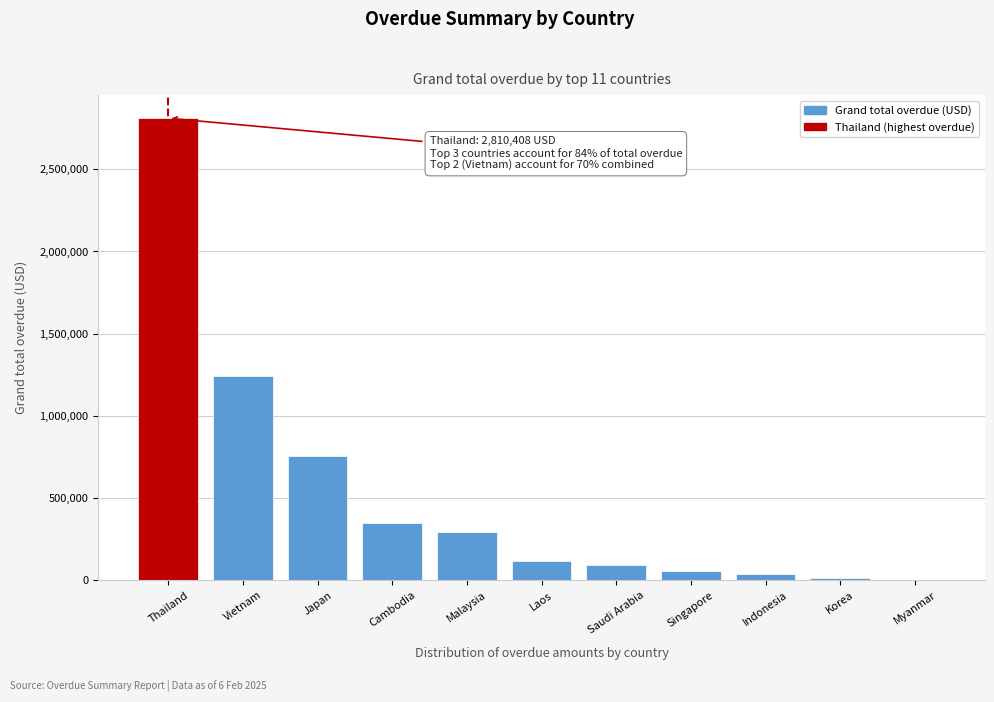

What is the sum of all values?

5775321.0